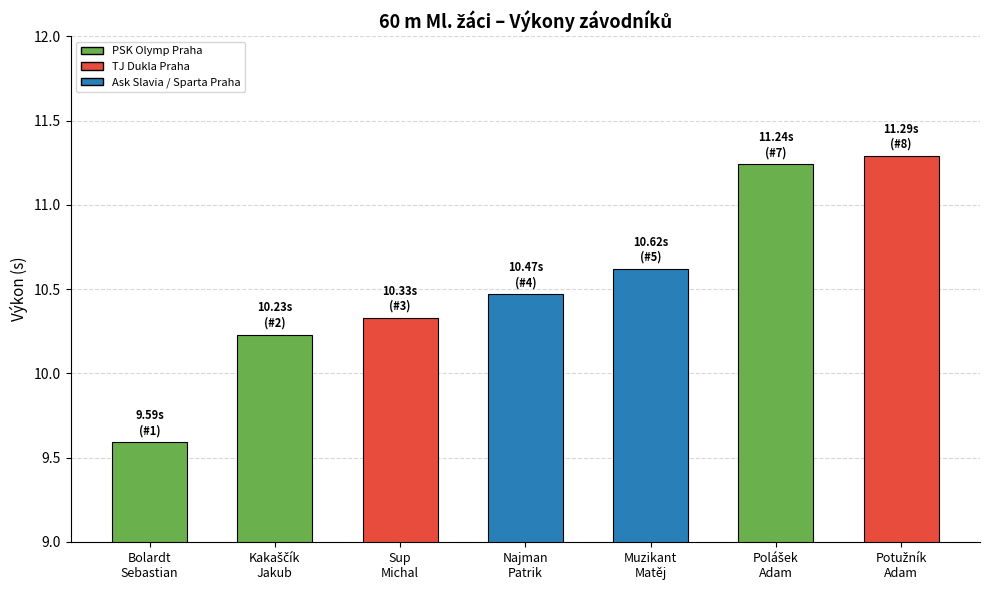

What is the difference between the maximum and minimum values?

1.7